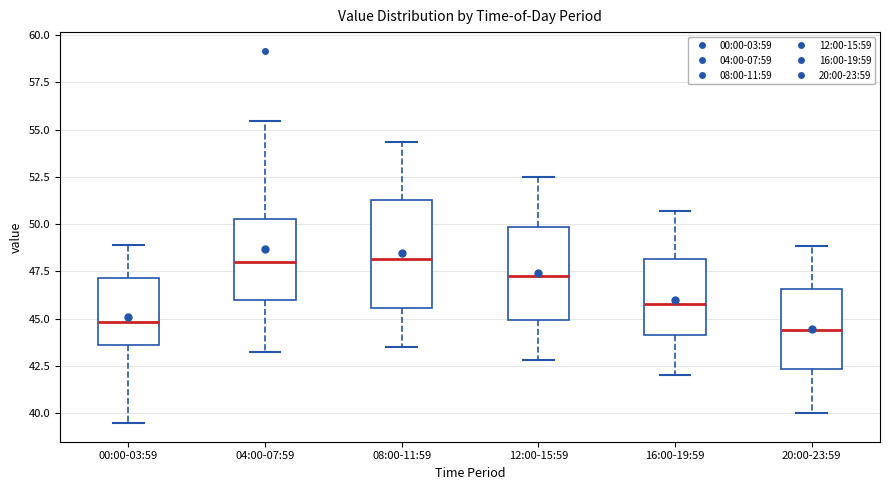

Where is the upper edge of the box for 12:00-15:59 on the y-axis? The values are not printed on the chart, so give them approximately, as read against the axis.

50.0